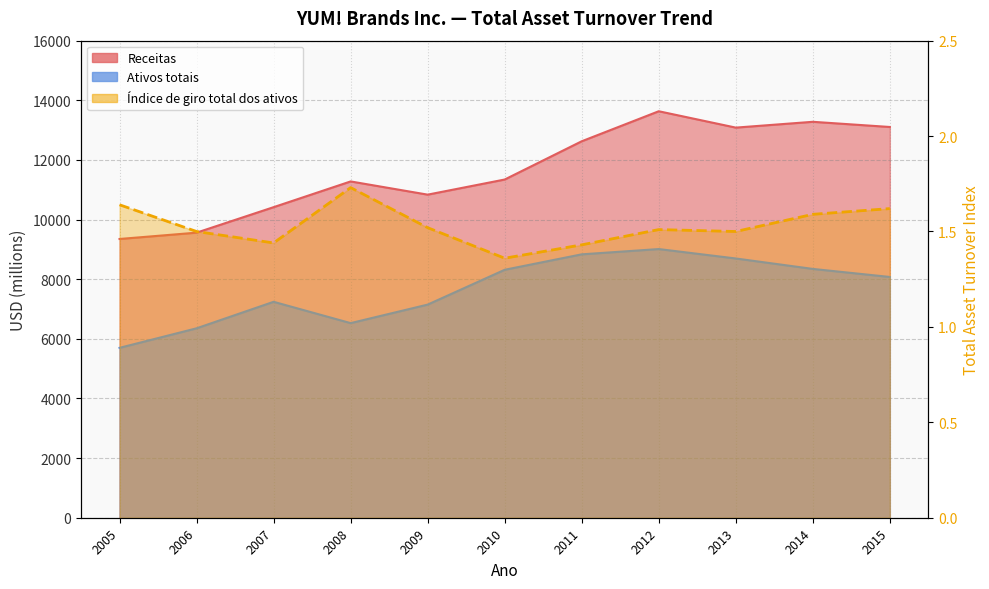

The value of Receitas at 2006 is 9561.0. True or false?

True